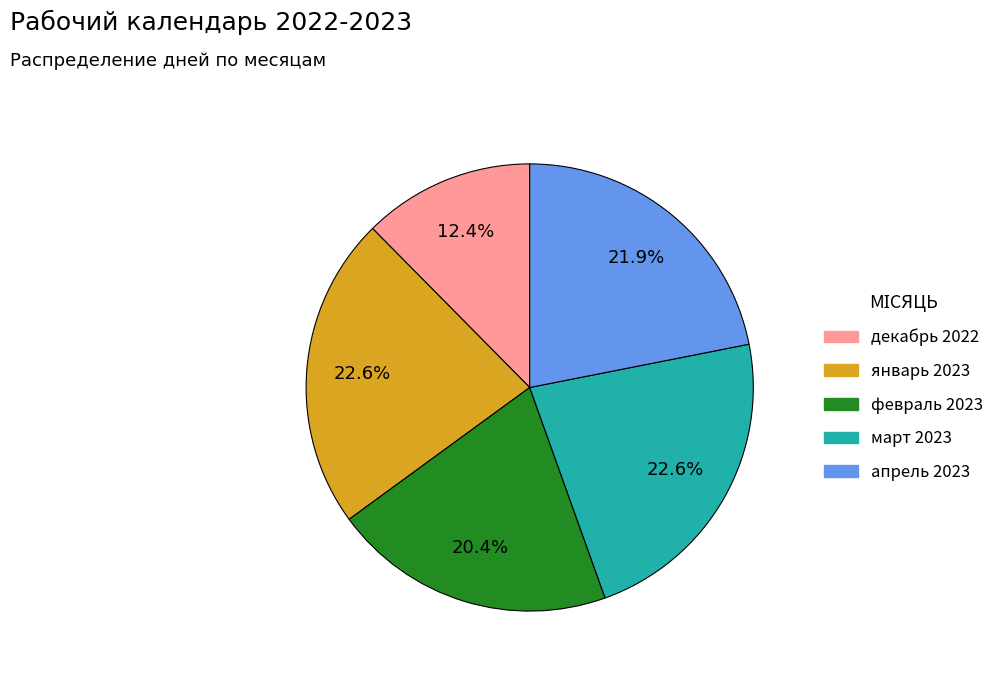

How many segments does this pie chart have?

5